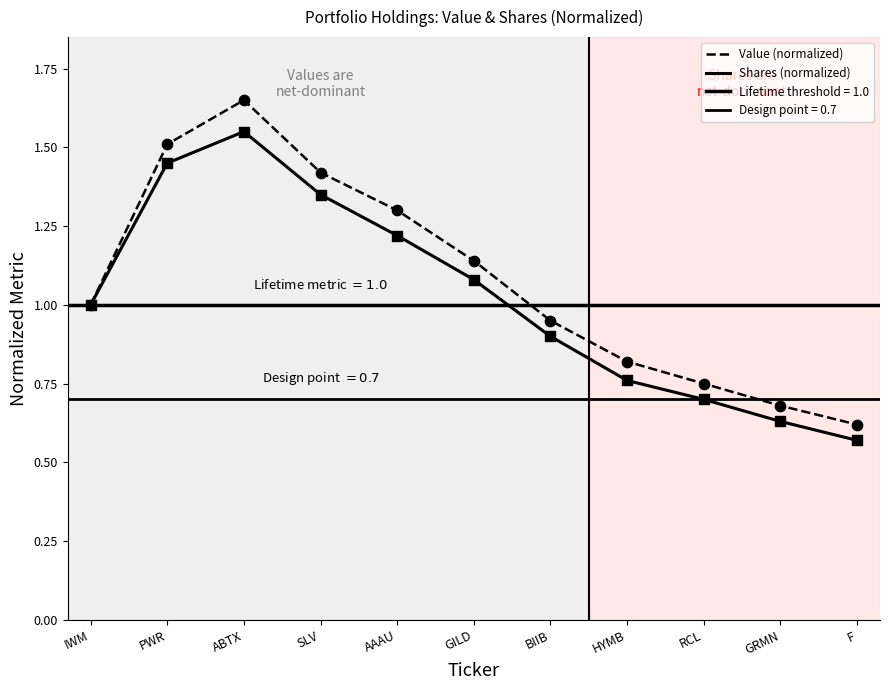

Is the value of Shares (normalized) at BIIB greater than the value of Value (normalized) at BIIB?

No